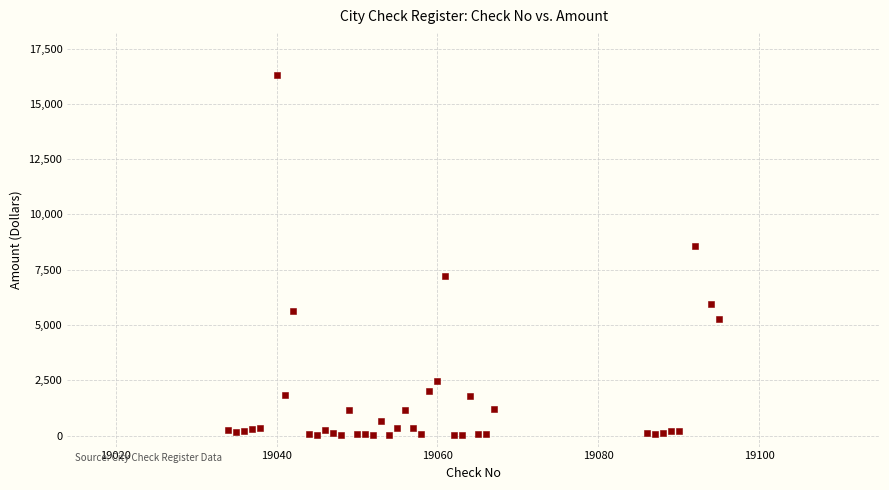

What Y value in the scatter plot is closest to 8147?

8593.0